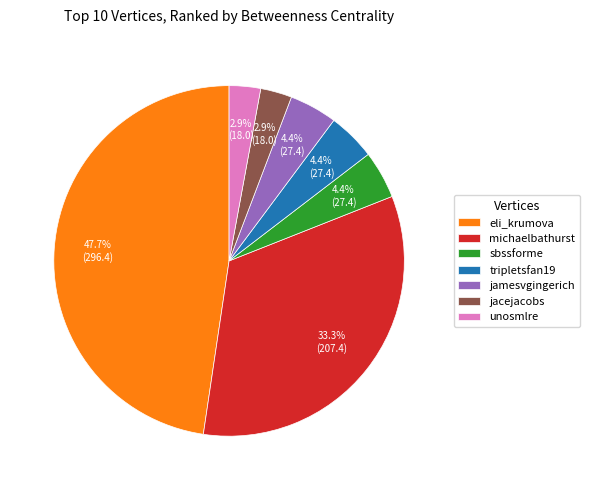

Is there any slice that represents more than half of the pie?

No